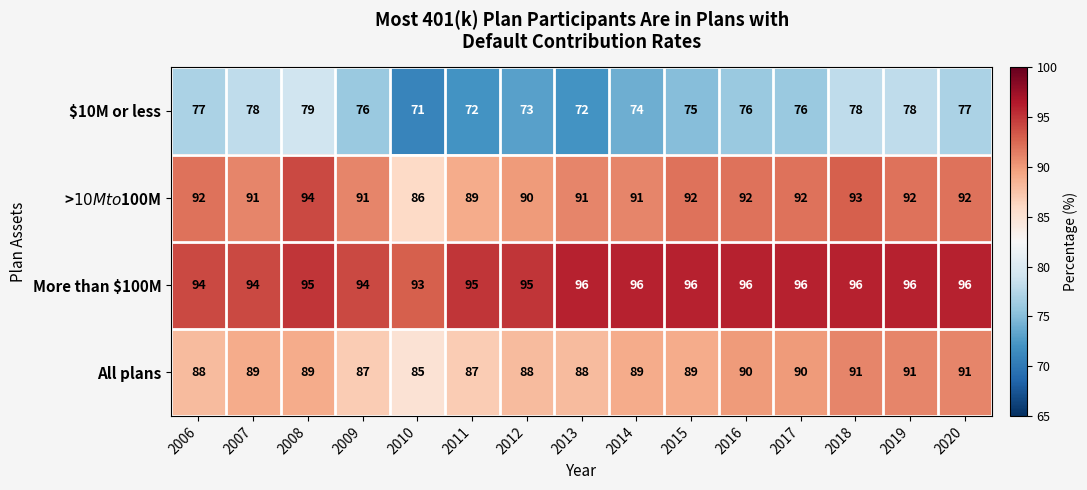

True or false: More than $100M has a value of 44 at 2007.

False